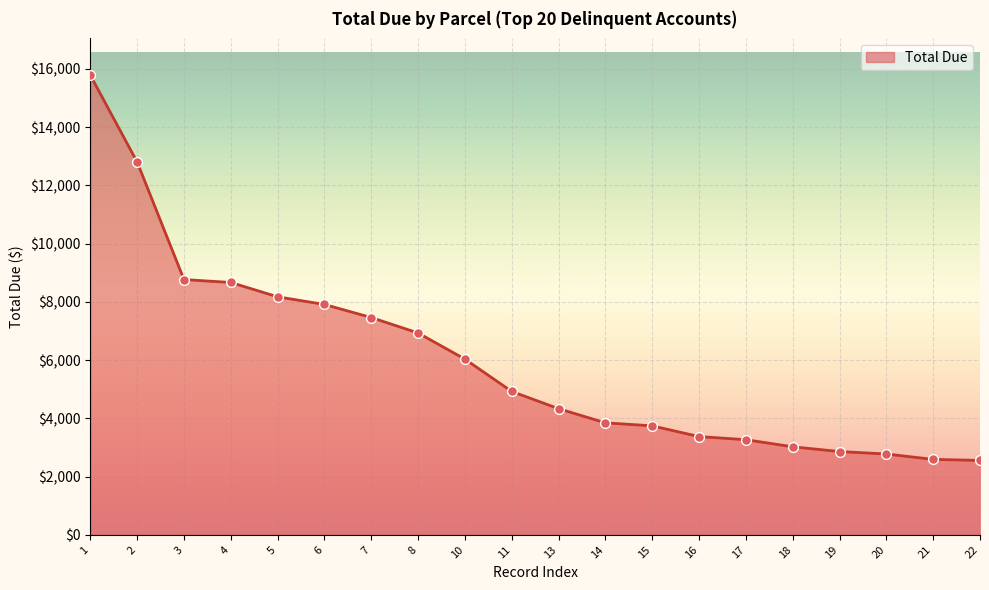

Which has a higher value, 21 or 18?

18